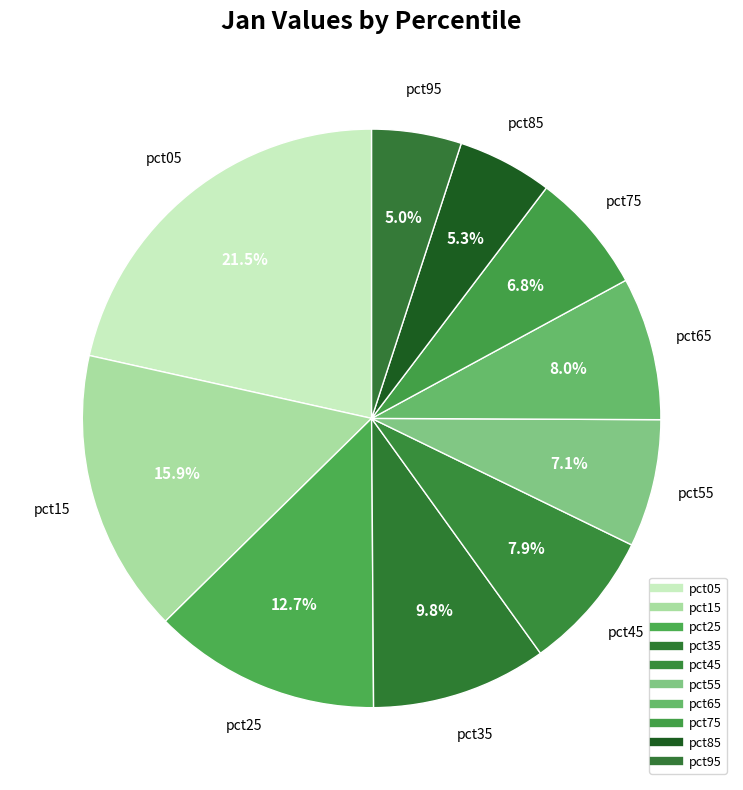

Is pct65 the majority of the pie?

No